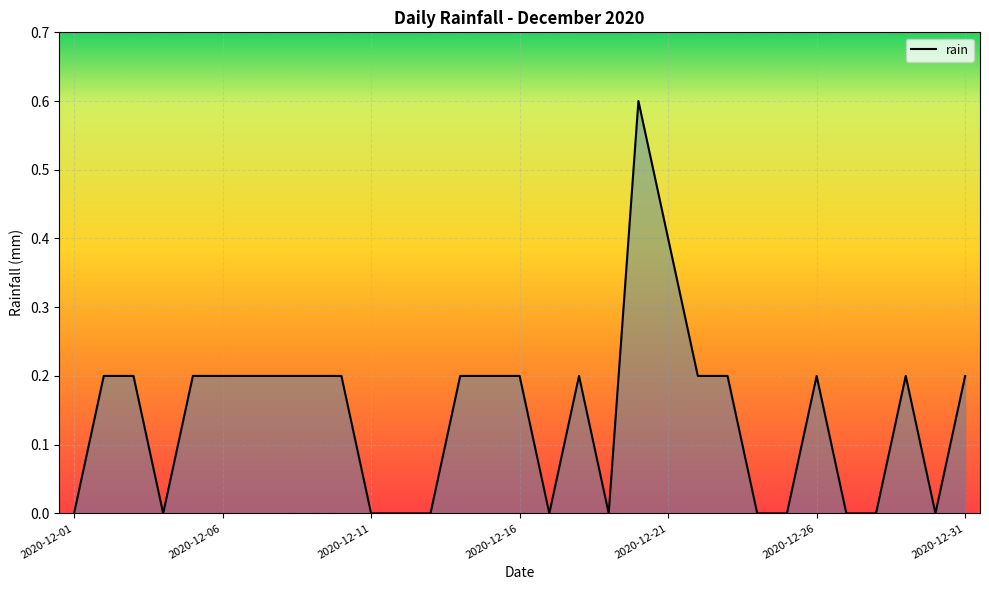

What is the difference between the maximum and minimum values?

0.6